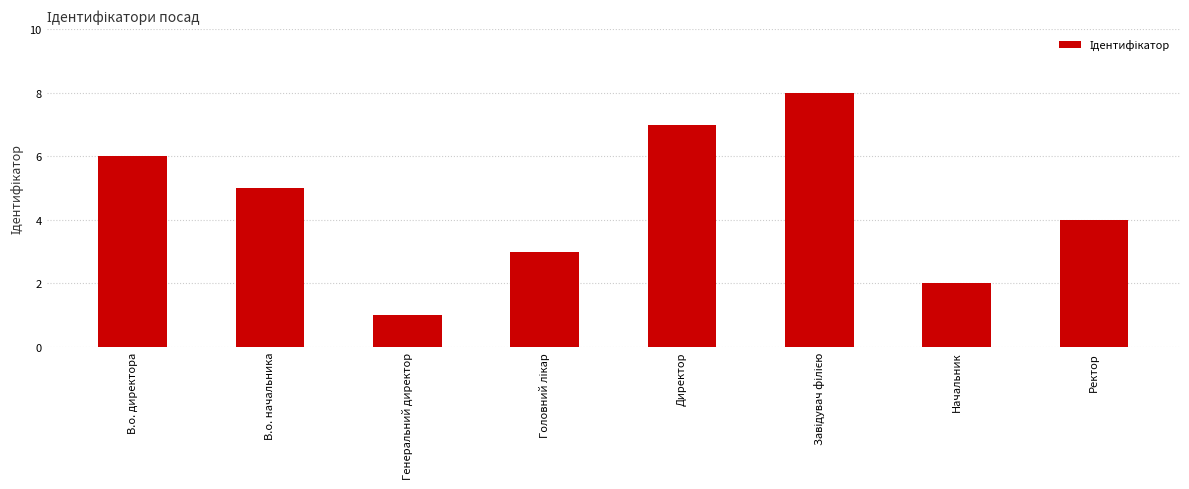

Does the chart contain stacked bars?

No